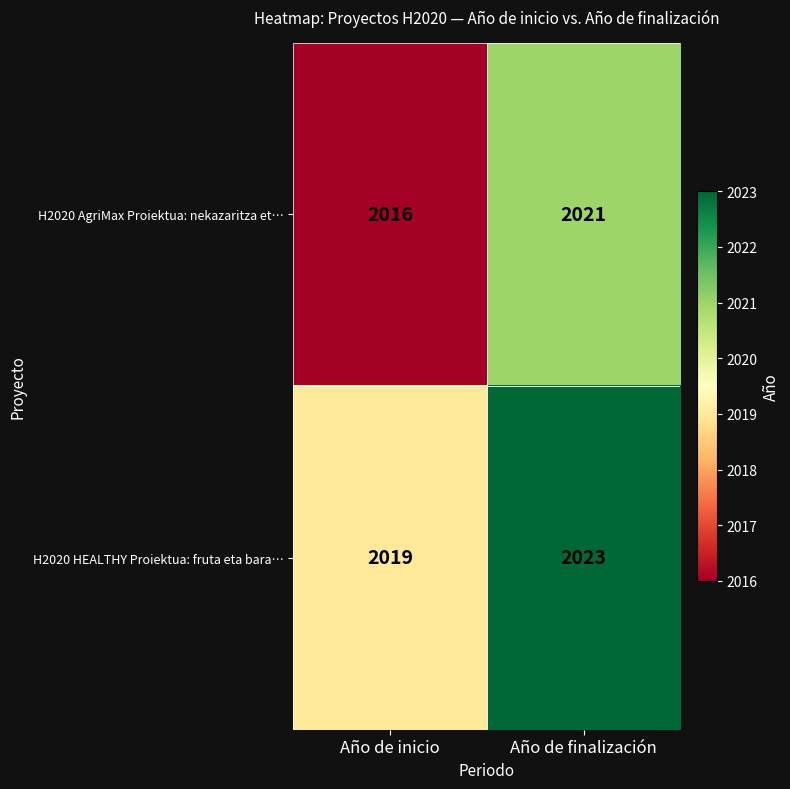

What is the lowest value of the H2020 AgriMax Proiektua: nekazaritza et… series?

2016